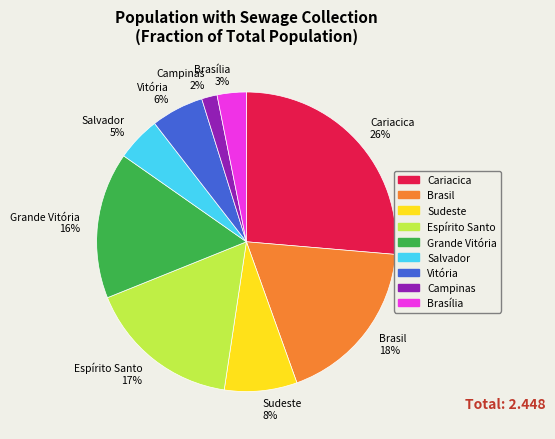

Does Brasil account for over 50% of the chart?

No